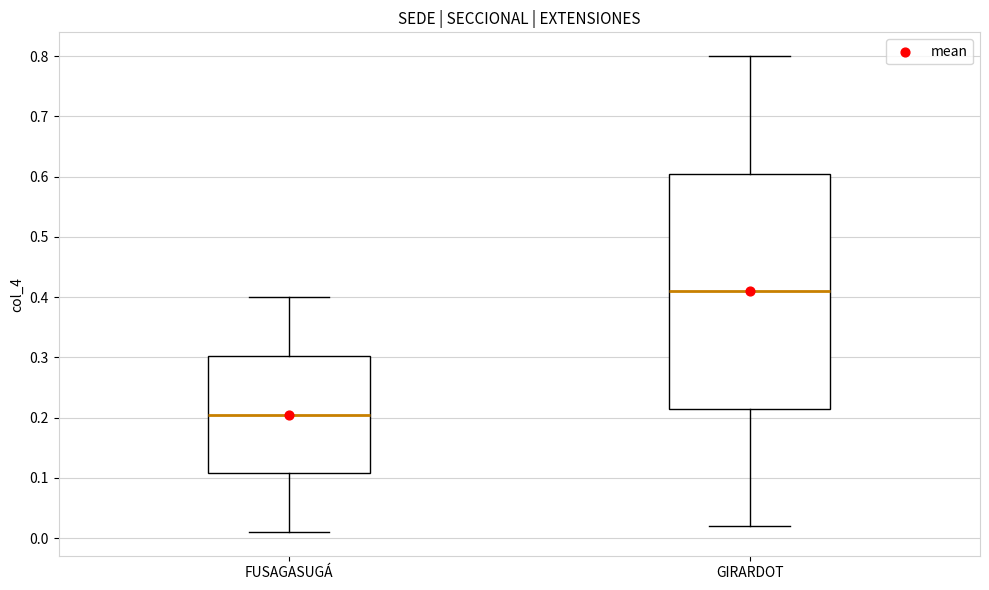

Reading left to right, read every box against the y-axis: the position of its median line, the range the box covers, and the ends of its whiskers. The values are not printed on the chart, so give them approximately, as read against the axis.

FUSAGASUGÁ: median 0.21, box 0.11 to 0.30, whiskers 0.01 to 0.40
GIRARDOT: median 0.41, box 0.22 to 0.61, whiskers 0.02 to 0.80